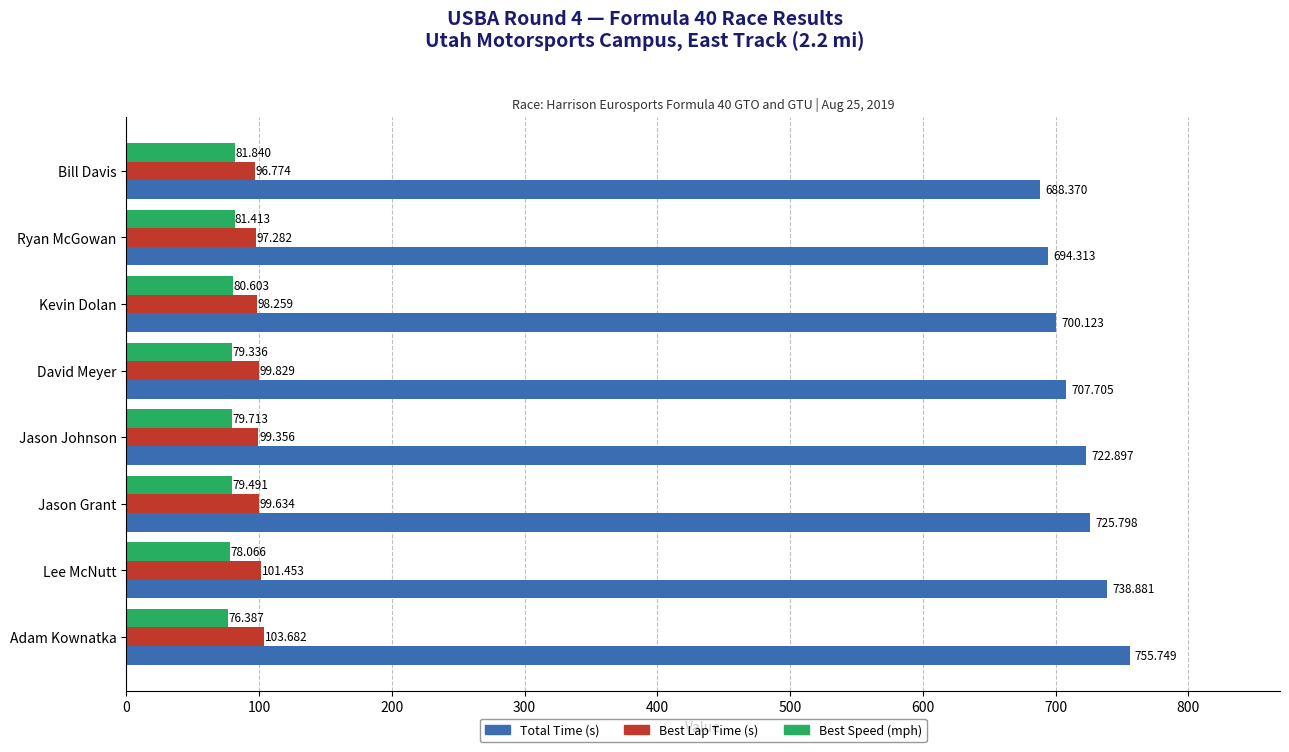

Which series has the widest spread of values?

Total Time (s)